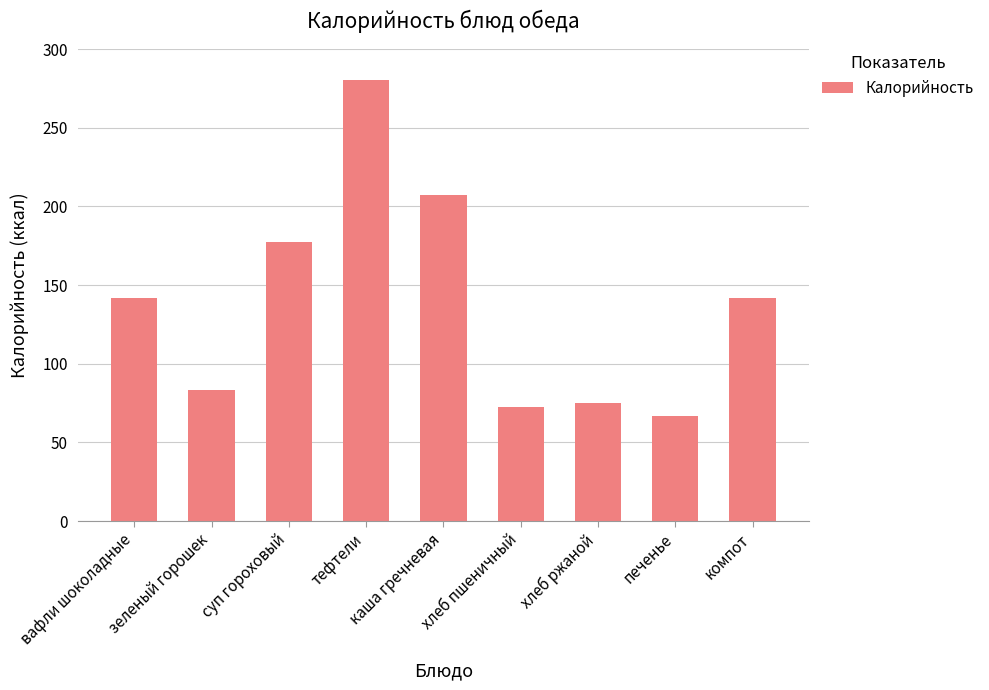

What is the difference between the maximum and minimum values?

214.0